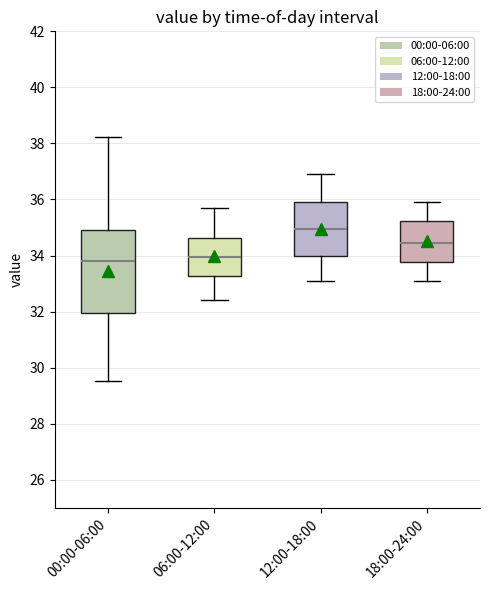

Where does the median line of the box for 00:00-06:00 sit on the y-axis? The values are not printed on the chart, so give them approximately, as read against the axis.

33.8